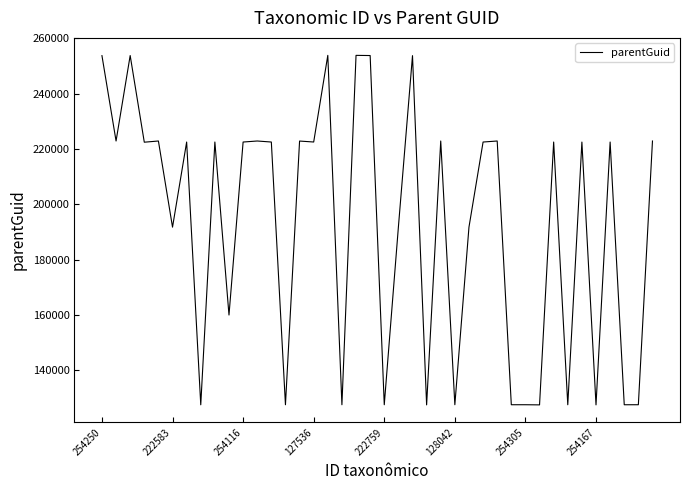

What is the greatest value displayed?

253892